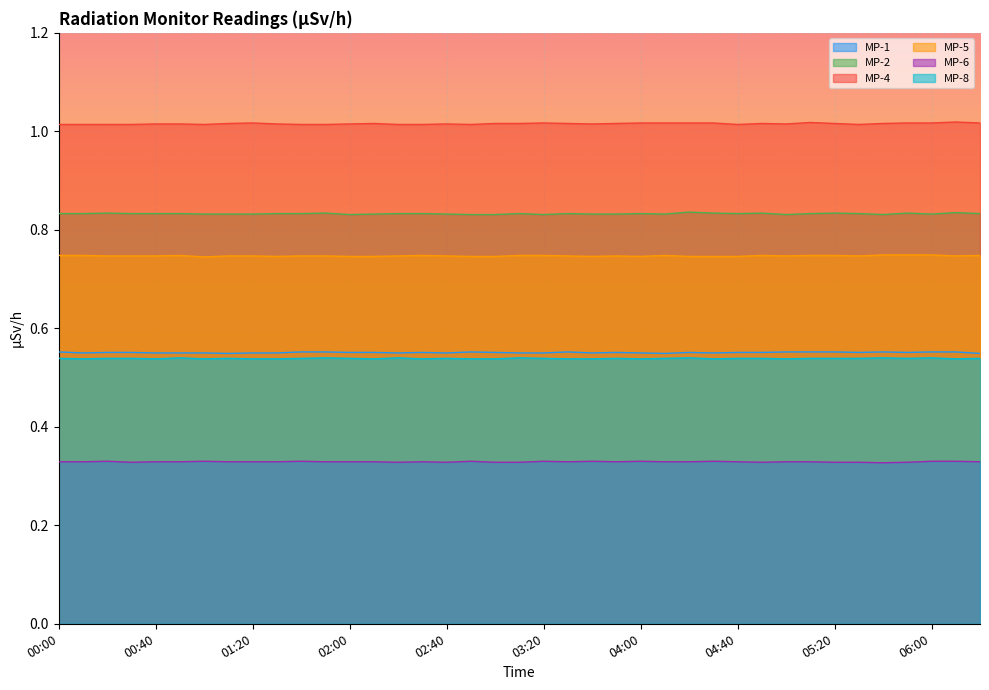

True or false: MP-1 and MP-5 cross at least once.

False